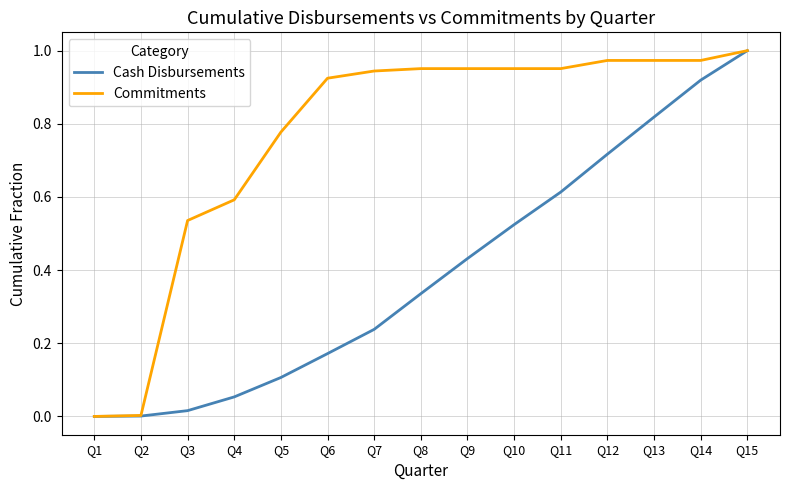

Which series changed the most between Q3 and Q10?

Cash Disbursements